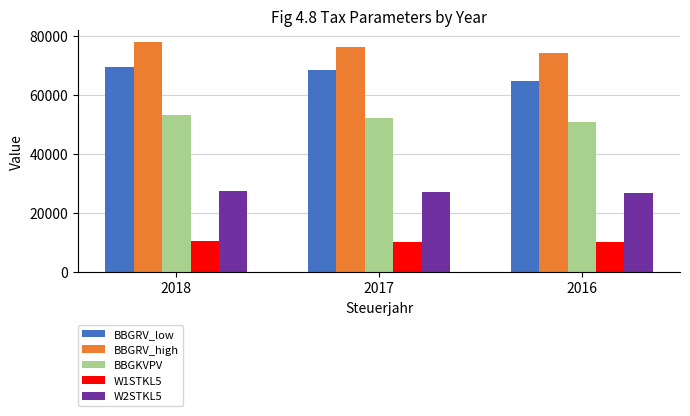

At which label does BBGKVPV reach its minimum?

2016